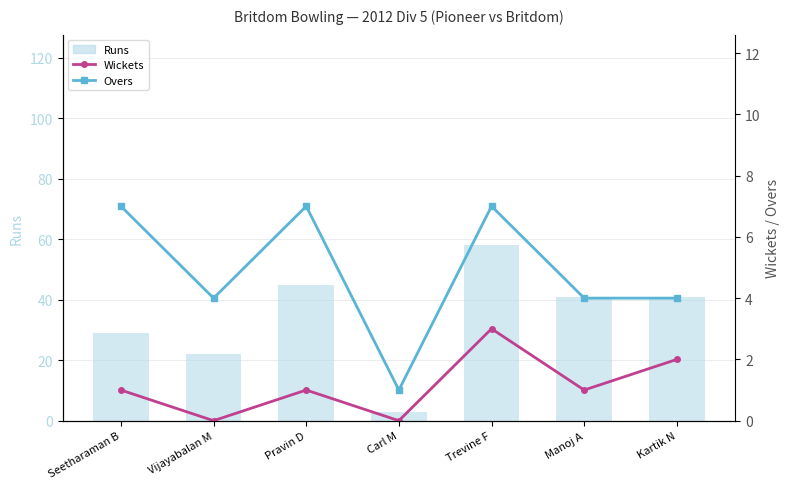

Which series has the largest total across all categories?

Runs